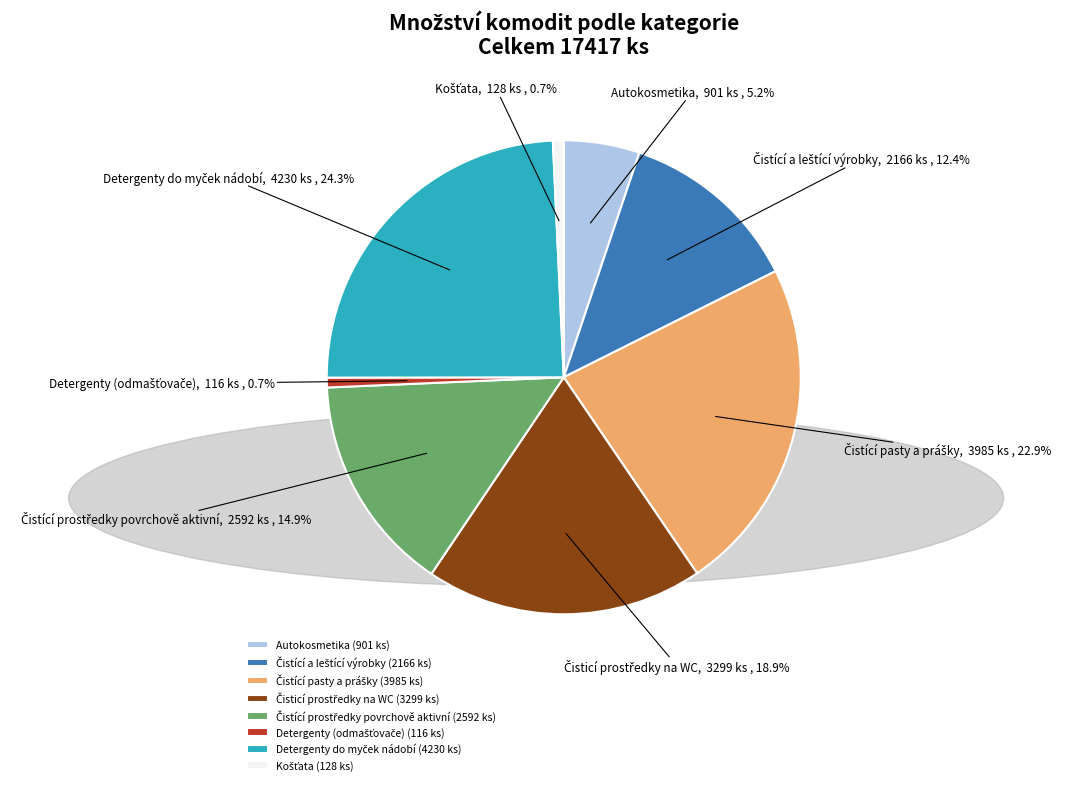

Count the number of slices in the pie.

8